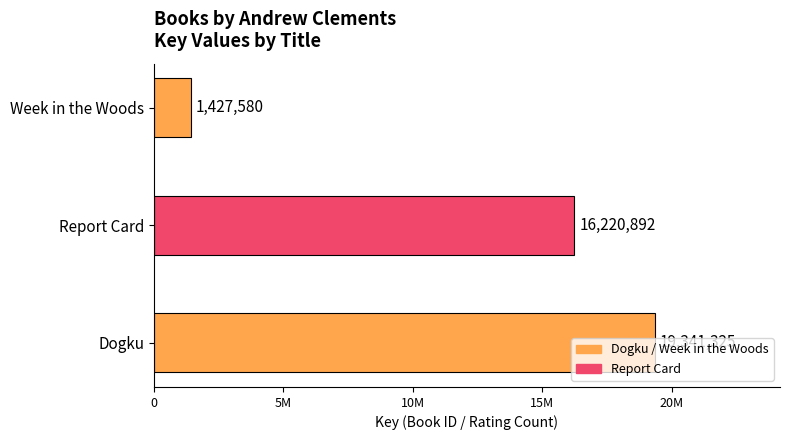

Does the chart contain stacked bars?

No